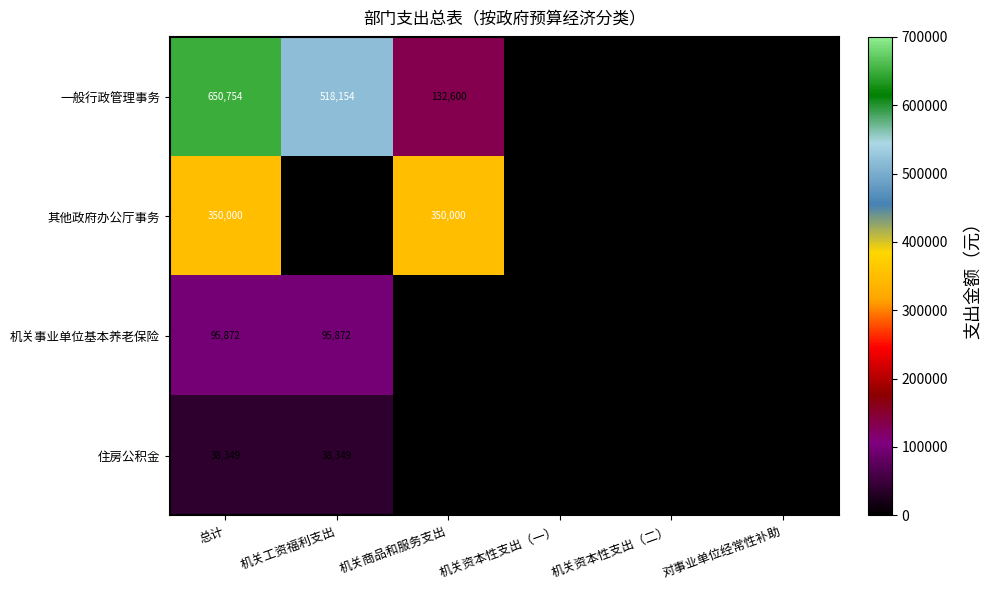

What is the difference between the highest and lowest values at 机关商品和服务支出?

350000